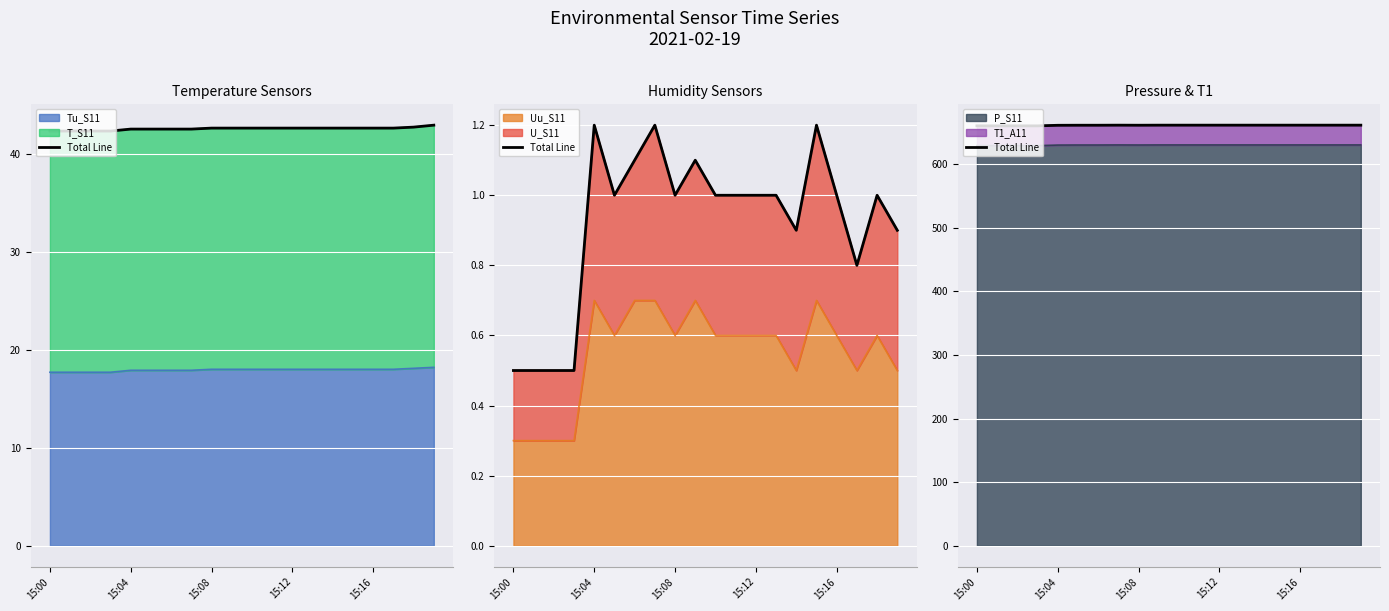

Approximately how many times larger is the value at 15:12 compared to 9?

1.0